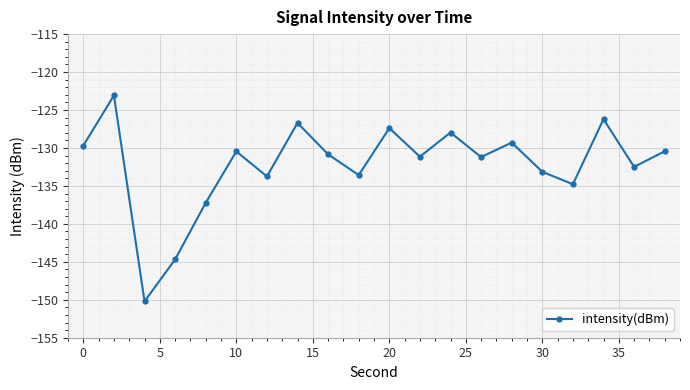

How many points are lower than both their immediate neighbors (excluding endpoints)?

7